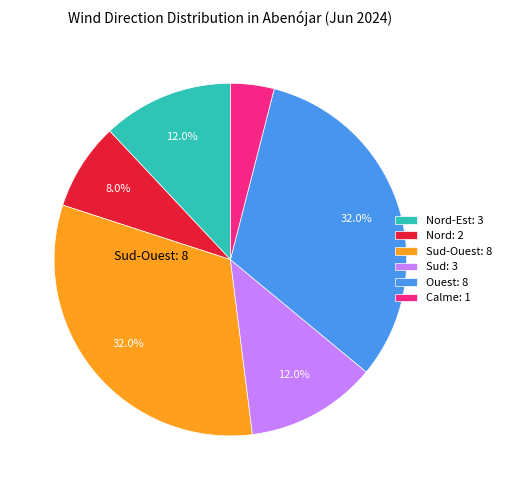

What is the ratio of the value at Ouest: 8 to the value at Calme: 1?

8.0